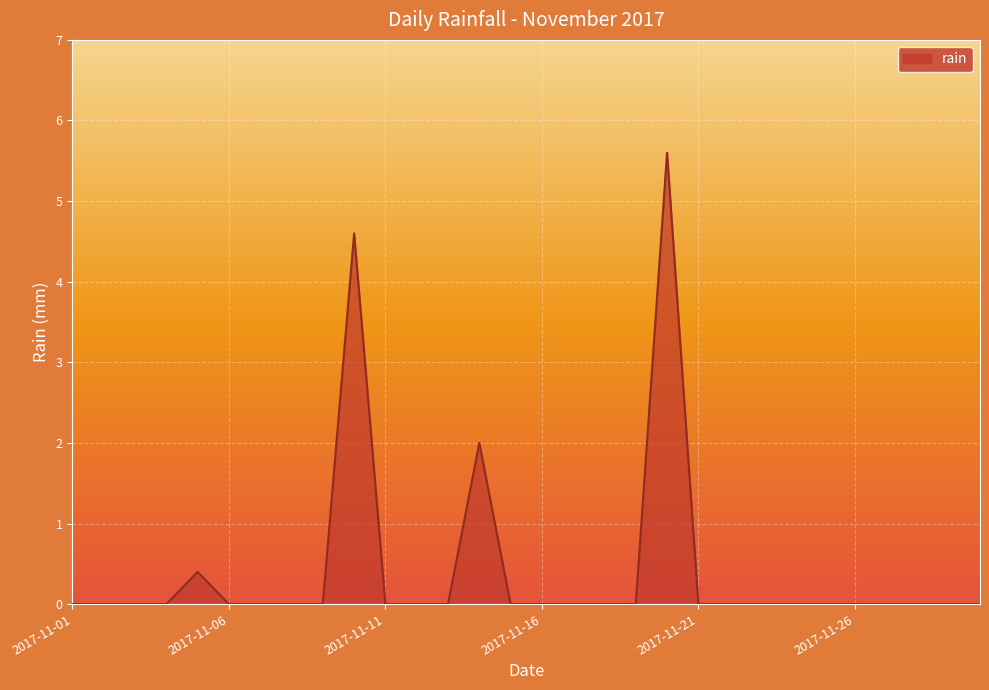

What is the difference between the maximum and minimum values?

5.6